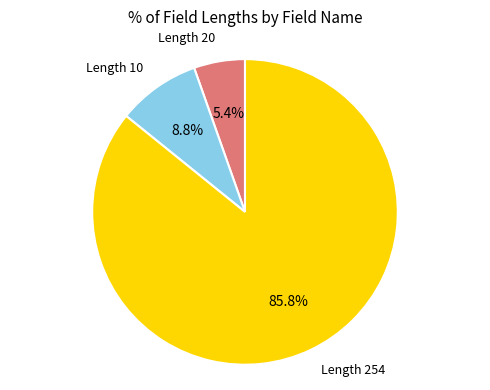

What percentage do Length 20 and Length 10 together represent?

14.2%